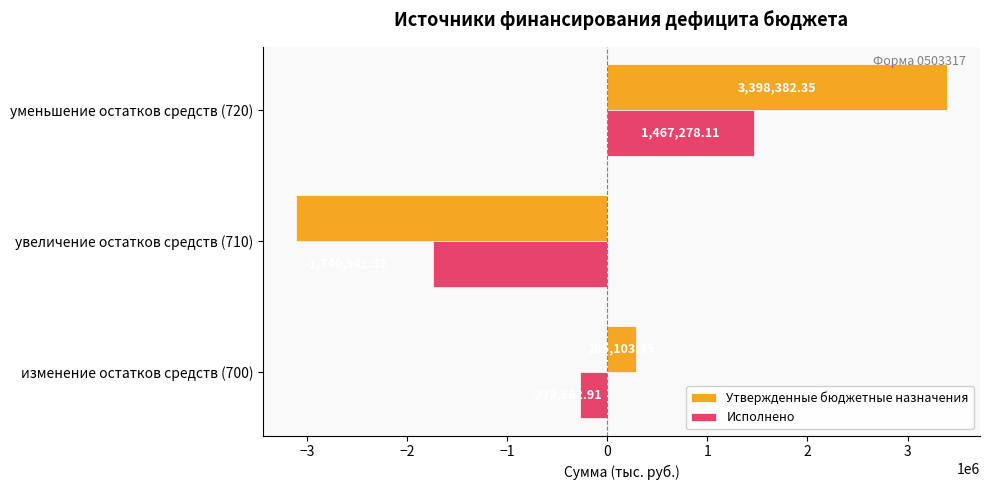

What is the difference between the maximum and minimum values in the Исполнено series?

3208219.1